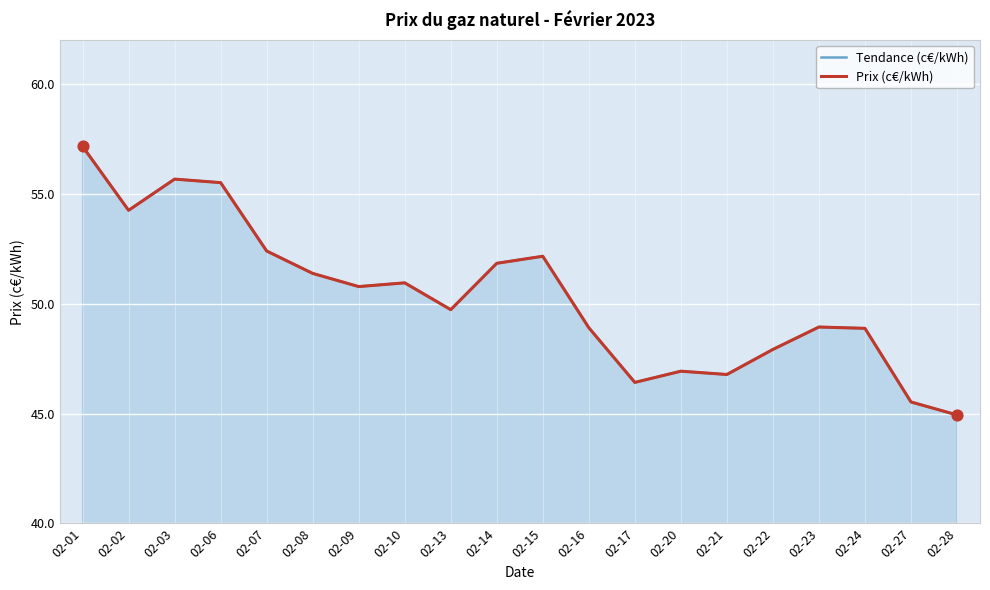

Which series contains the lowest Y value?

Tendance (c€/kWh)